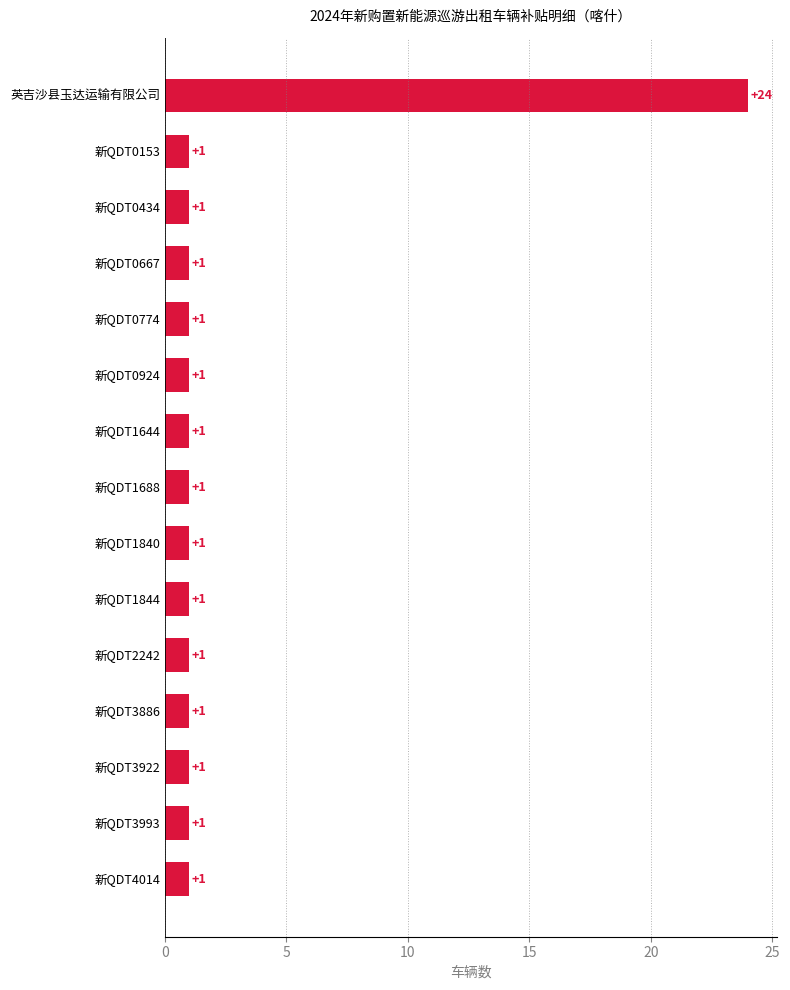

Which has a higher value, 新QDT1688 or 英吉沙县玉达运输有限公司?

英吉沙县玉达运输有限公司